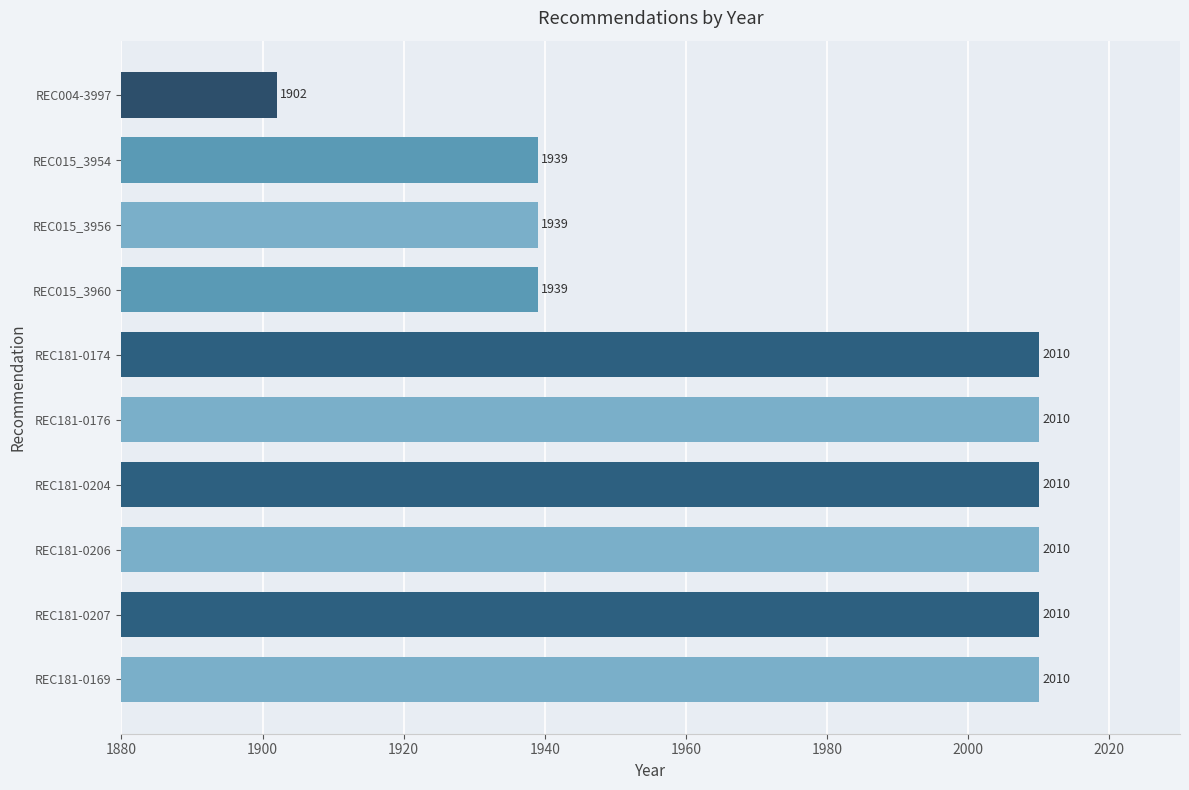

Are the bars horizontal?

Yes